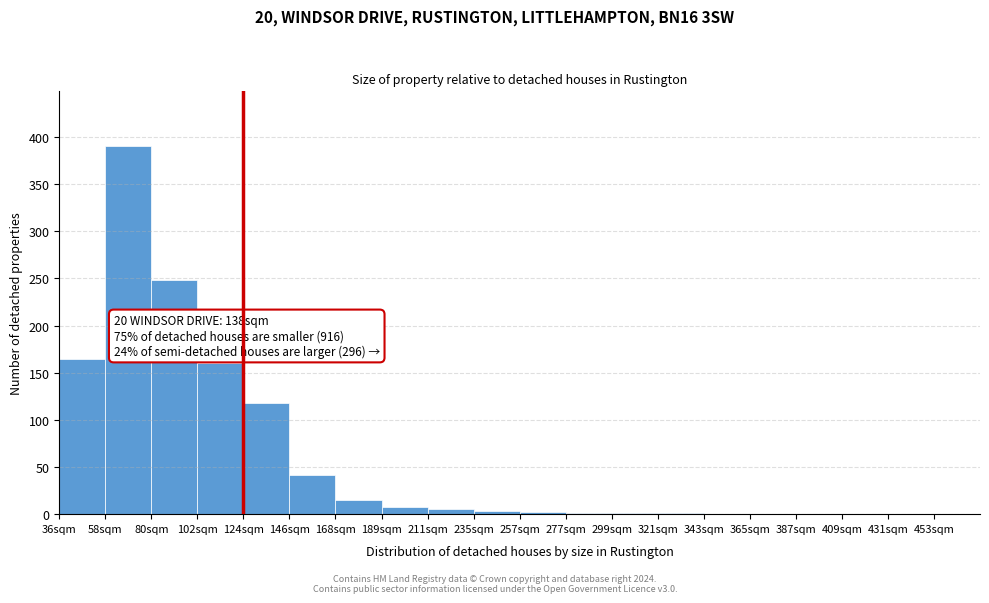

Which range on the x-axis has the tallest bar?

58 to 80